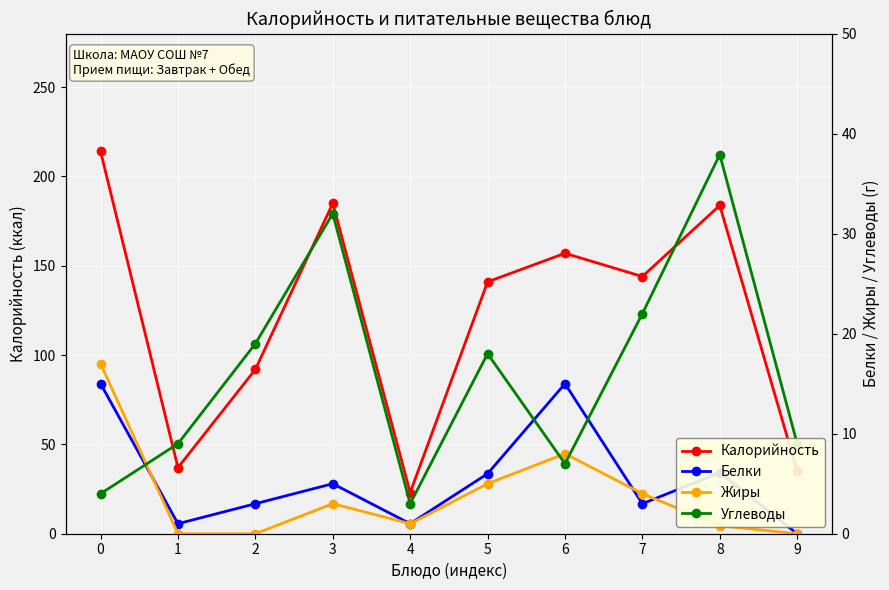

Reading left to right, what are all the values shown in this chart?

Калорийность: 0=214.0	1=37.0	2=92.0	3=185.0	4=23.0	5=141.0	6=157.0	7=144.0	8=183.8	9=35.0
Белки: 0=15.0	1=1.0	2=3.0	3=5.0	4=1.0	5=6.0	6=15.0	7=3.0	8=6.1	9=0.0
Жиры: 0=17.0	1=0.0	2=0.0	3=3.0	4=1.0	5=5.0	6=8.0	7=4.0	8=0.8	9=0.0
Углеводы: 0=4.0	1=9.0	2=19.0	3=32.0	4=3.0	5=18.0	6=7.0	7=22.0	8=37.9	9=9.0